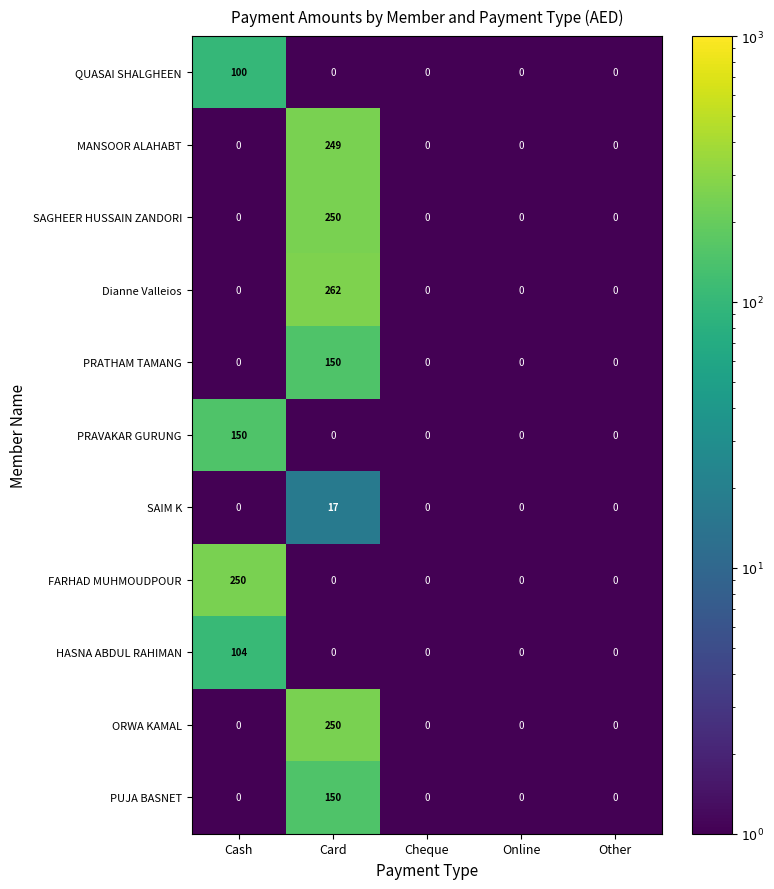

True or false: SAIM K has a value of 0 at Other.

True